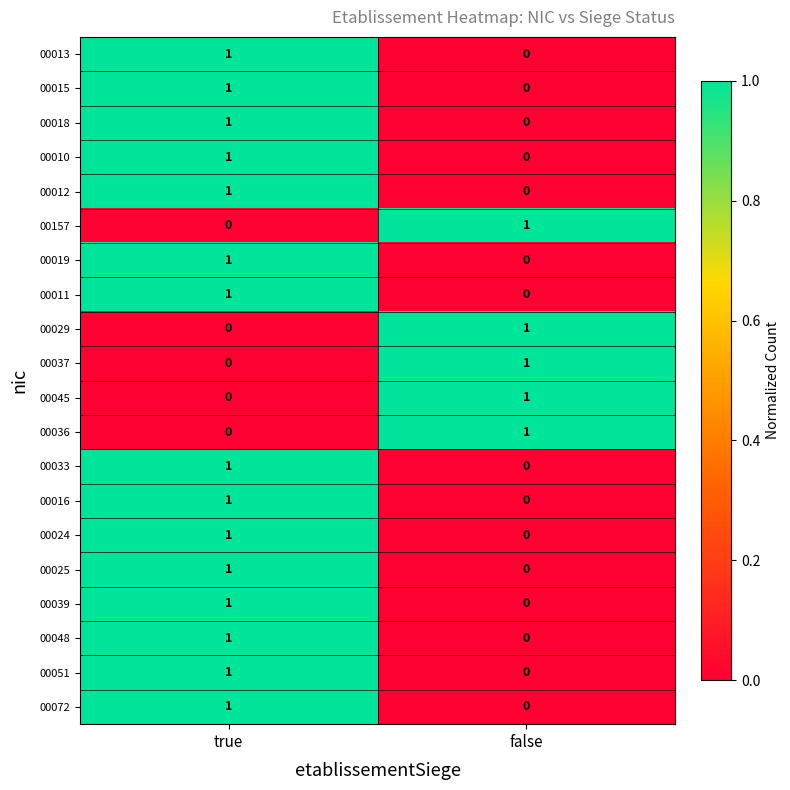

Which category has the lowest value in the 00072 series?

false